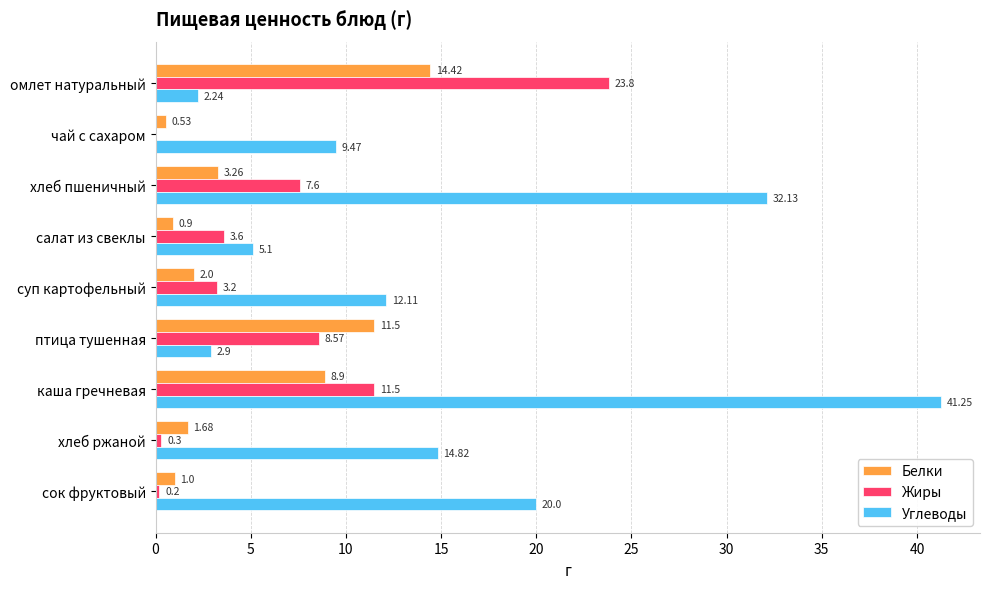

What is the sum of the Жиры values at птица тушенная and хлеб ржаной?

8.9